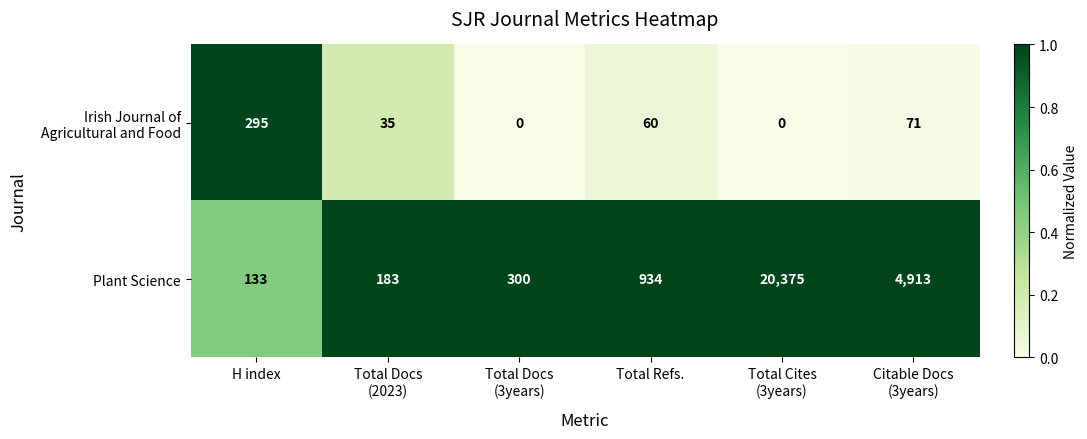

Which series has the widest spread of values?

Plant Science